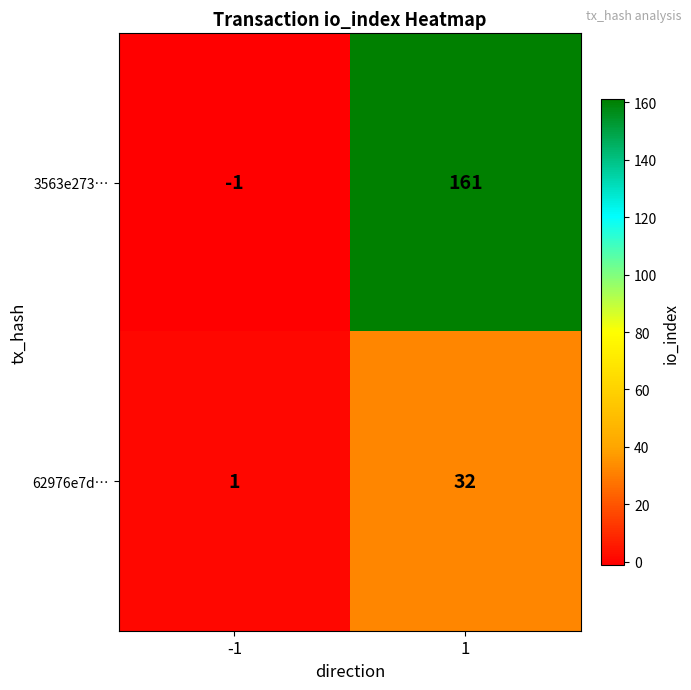

Is the value of 62976e7d… at 1 greater than the value of 3563e273… at 1?

No